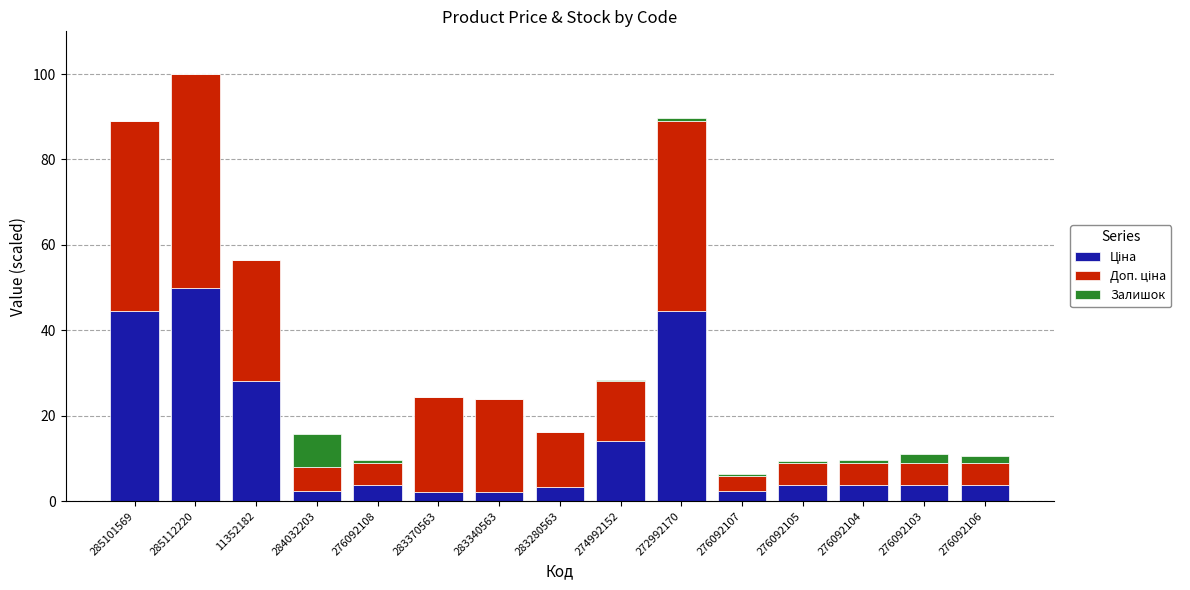

At which category is the sum across all series the highest?

285112220